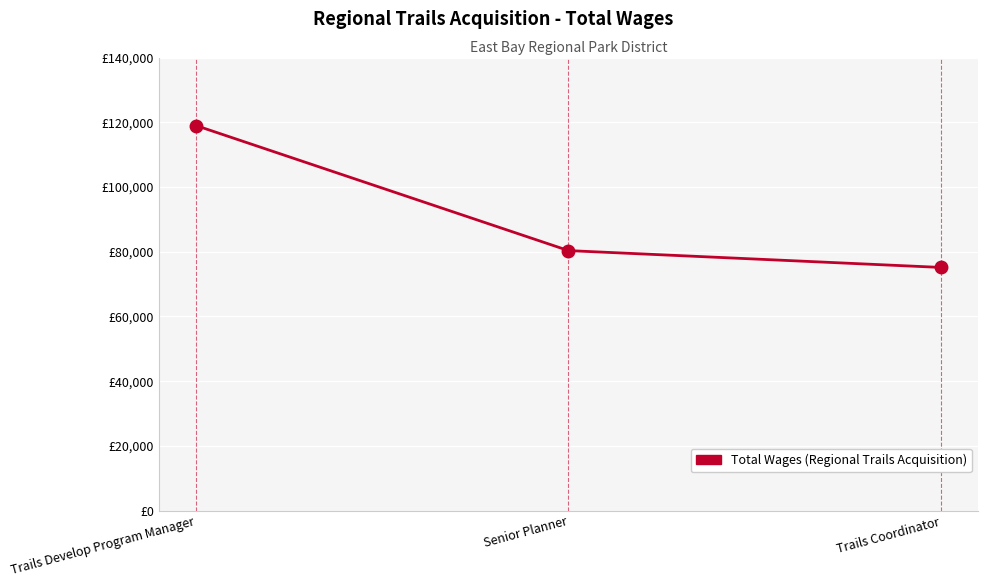

What is the sum of the values at Senior Planner and Trails Coordinator?

155491